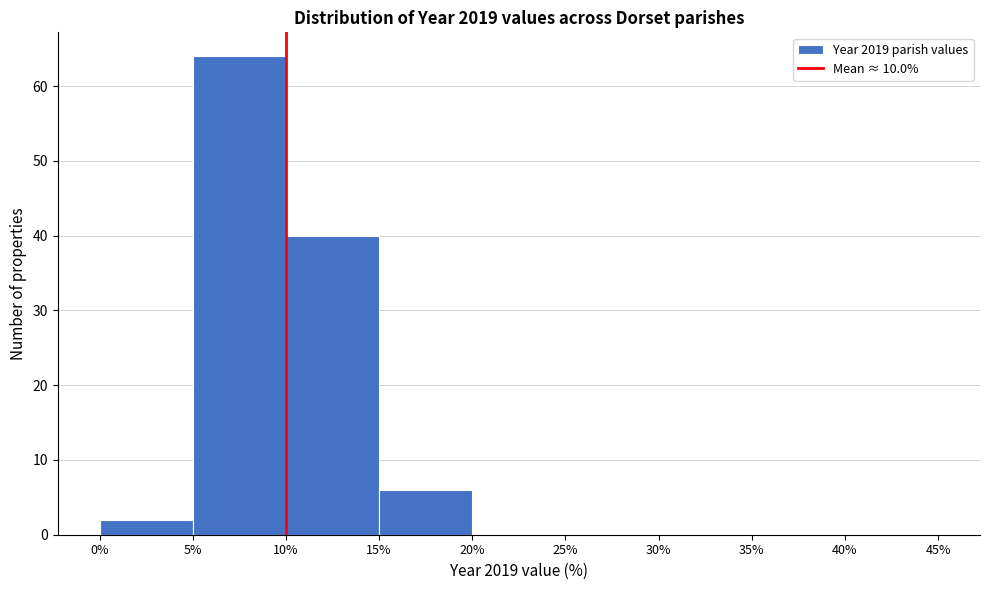

Reading left to right, transcribe this chart: for each bar, give the range it covers on the x-axis and its height. The values are not printed on the chart, so give them approximately, as read against the axis.

0% to 5%: 2
5% to 10%: 64
10% to 15%: 40
15% to 20%: 6
20% to 25%: 0
25% to 30%: 0
30% to 35%: 0
35% to 40%: 0
40% to 45%: 0